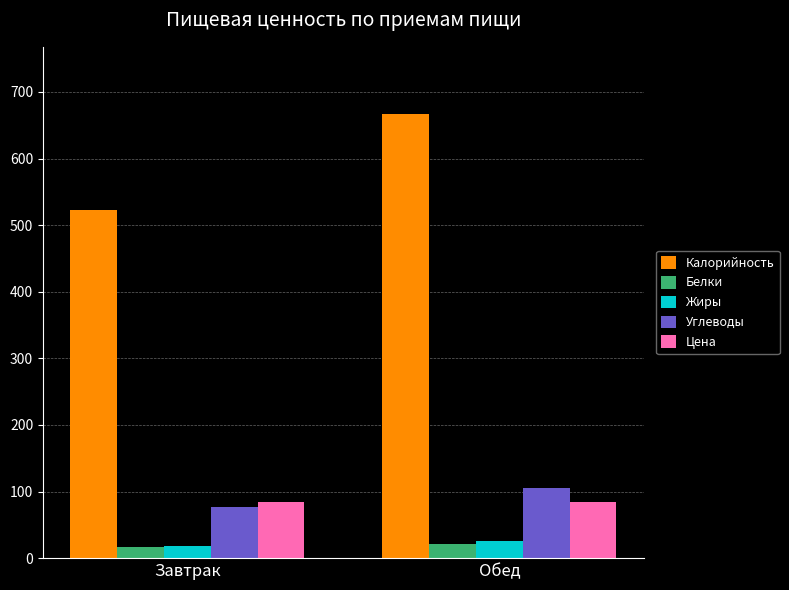

List the labels in order of Калорийность value, smallest first.

Завтрак, Обед